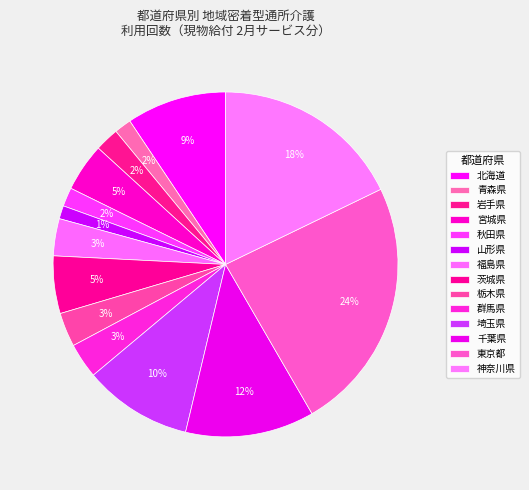

How many segments does this pie chart have?

14